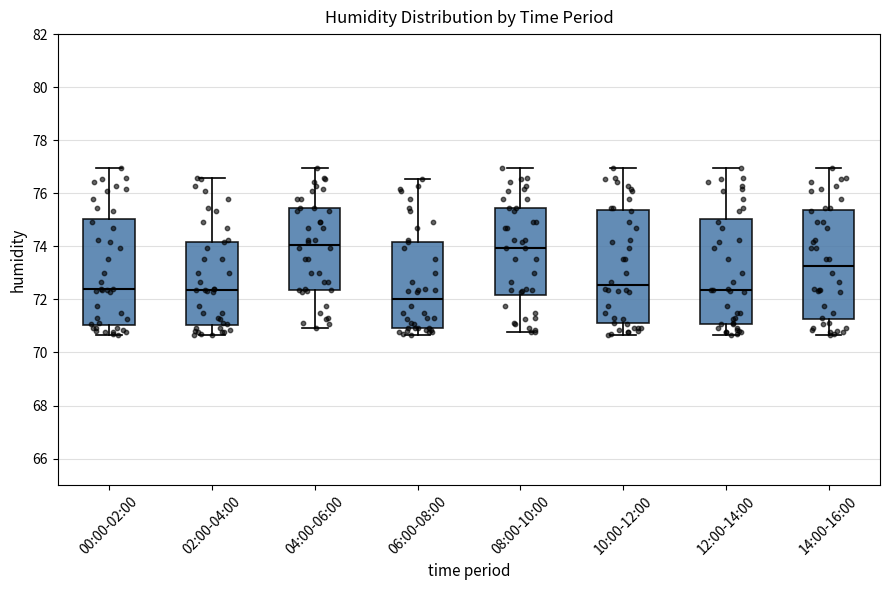

Where does the upper whisker of the box for 06:00-08:00 end on the y-axis? The values are not printed on the chart, so give them approximately, as read against the axis.

76.6